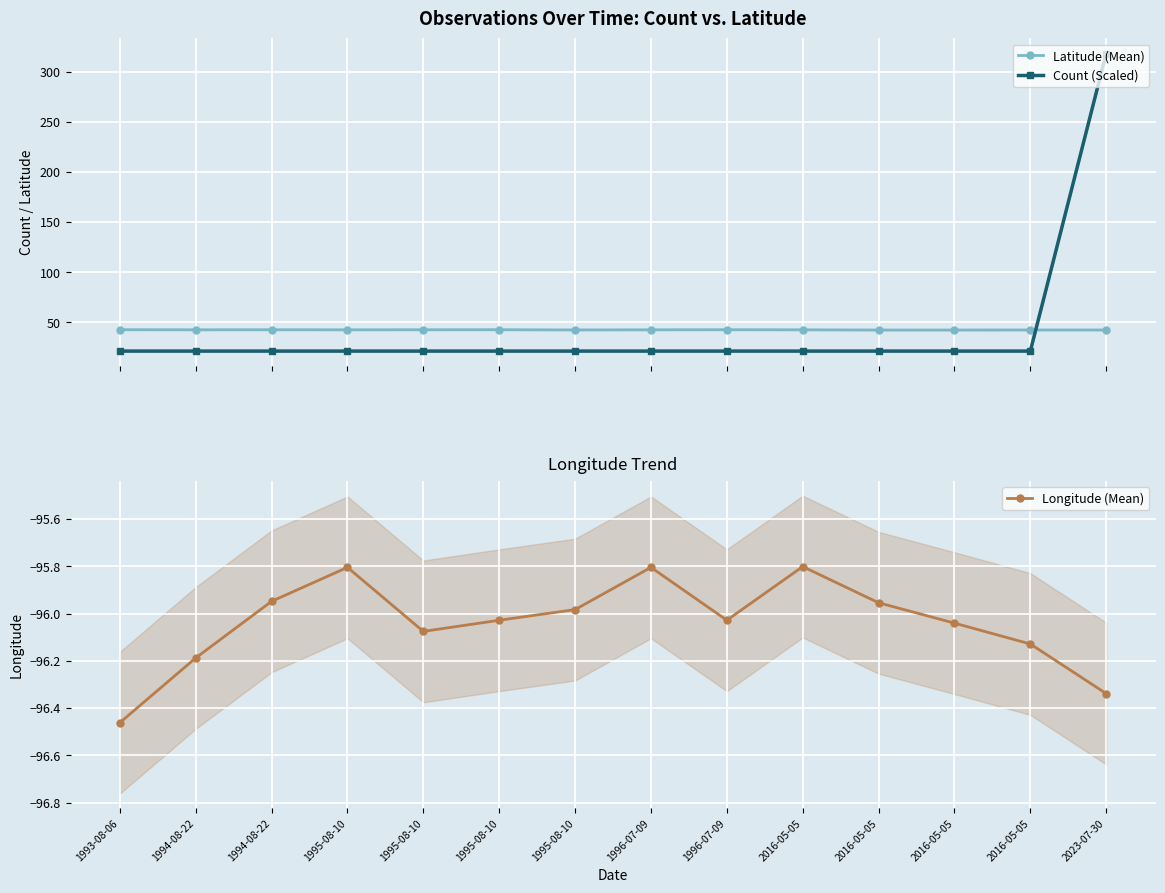

What is the difference between the maximum and second lowest values in the Latitude (Mean) series?

0.3